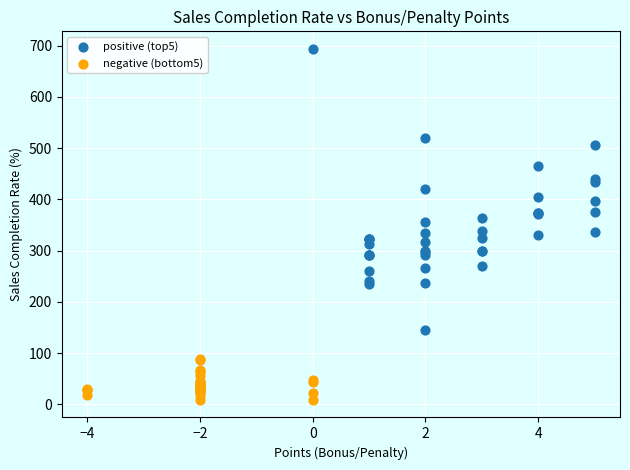

Which series contains the highest Y value?

positive (top5)